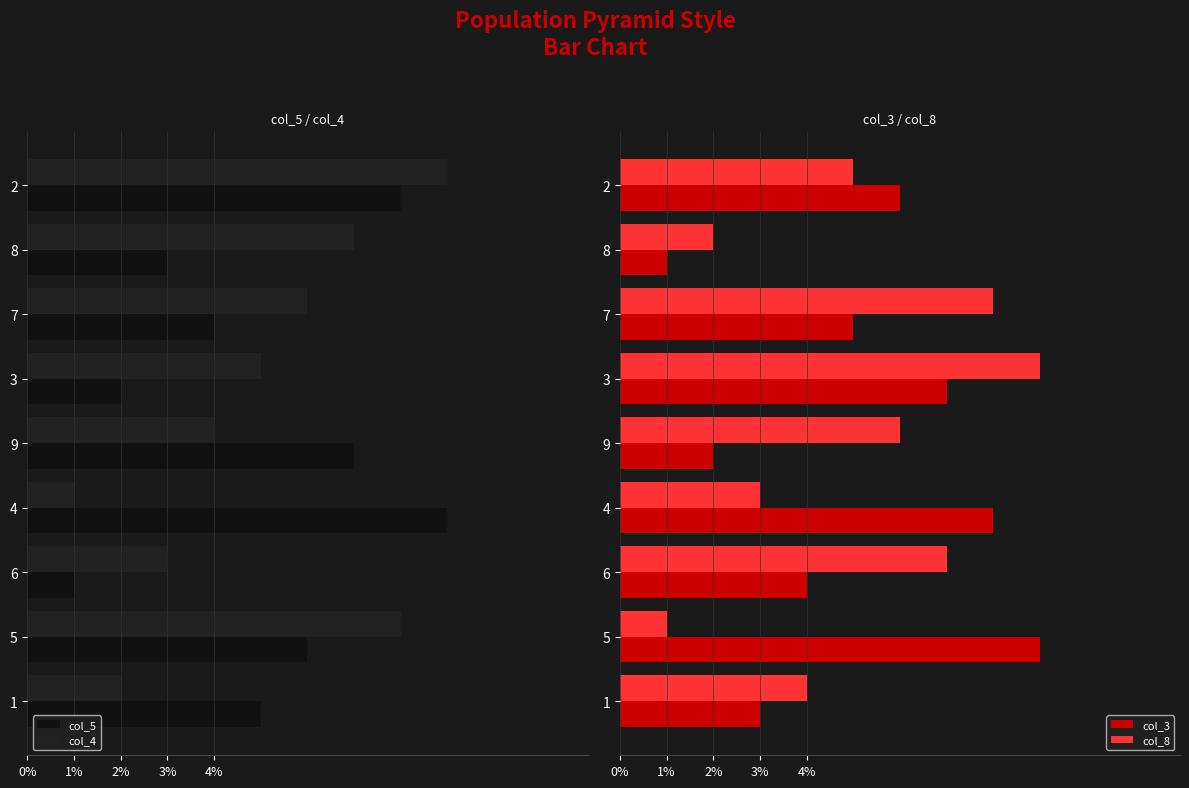

What are all the series names shown in the legend?

col_5, col_4, col_3, col_8